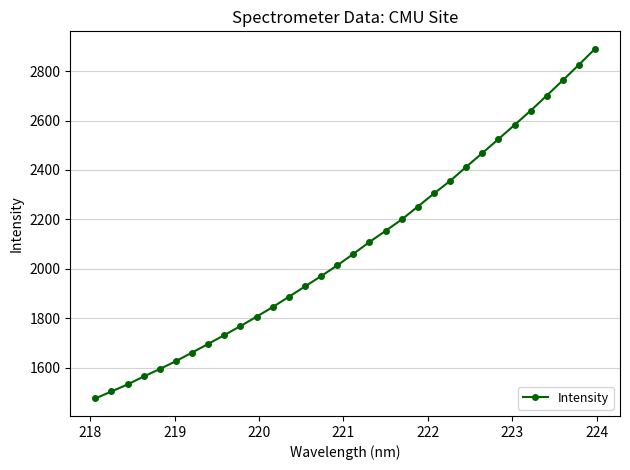

Reading left to right, list all the values displayed in this chart.

1475.9	1504.3	1532.6	1564.9	1595.1	1627.0	1661.6	1696.8	1732.4	1768.8	1806.8	1845.8	1887.1	1929.2	1970.8	2014.2	2060.7	2108.7	2153.9	2199.9	2252.0	2304.9	2355.5	2412.4	2468.3	2524.6	2582.0	2639.7	2700.7	2762.7	2825.6	2890.0